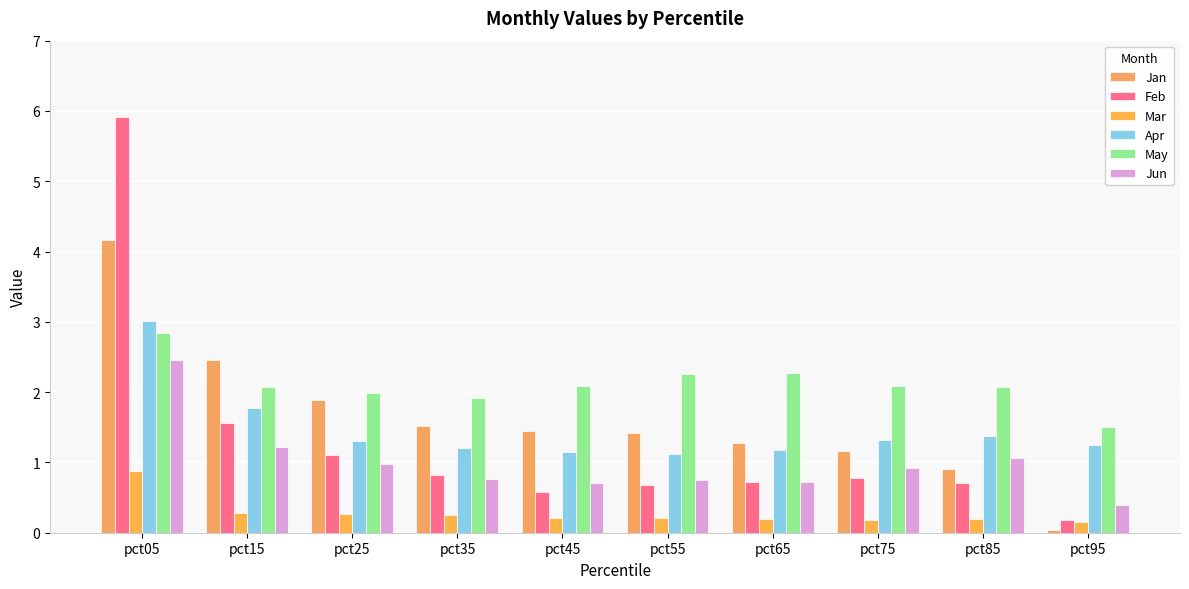

Reading right to left, list all the values displayed in this chart.

Jan: pct95=0.0	pct85=0.9	pct75=1.2	pct65=1.3	pct55=1.4	pct45=1.4	pct35=1.5	pct25=1.9	pct15=2.5	pct05=4.2
Feb: pct95=0.2	pct85=0.7	pct75=0.8	pct65=0.7	pct55=0.7	pct45=0.6	pct35=0.8	pct25=1.1	pct15=1.6	pct05=5.9
Mar: pct95=0.1	pct85=0.2	pct75=0.2	pct65=0.2	pct55=0.2	pct45=0.2	pct35=0.3	pct25=0.3	pct15=0.3	pct05=0.9
Apr: pct95=1.2	pct85=1.4	pct75=1.3	pct65=1.2	pct55=1.1	pct45=1.1	pct35=1.2	pct25=1.3	pct15=1.8	pct05=3.0
May: pct95=1.5	pct85=2.1	pct75=2.1	pct65=2.3	pct55=2.3	pct45=2.1	pct35=1.9	pct25=2.0	pct15=2.1	pct05=2.8
Jun: pct95=0.4	pct85=1.1	pct75=0.9	pct65=0.7	pct55=0.7	pct45=0.7	pct35=0.8	pct25=1.0	pct15=1.2	pct05=2.5